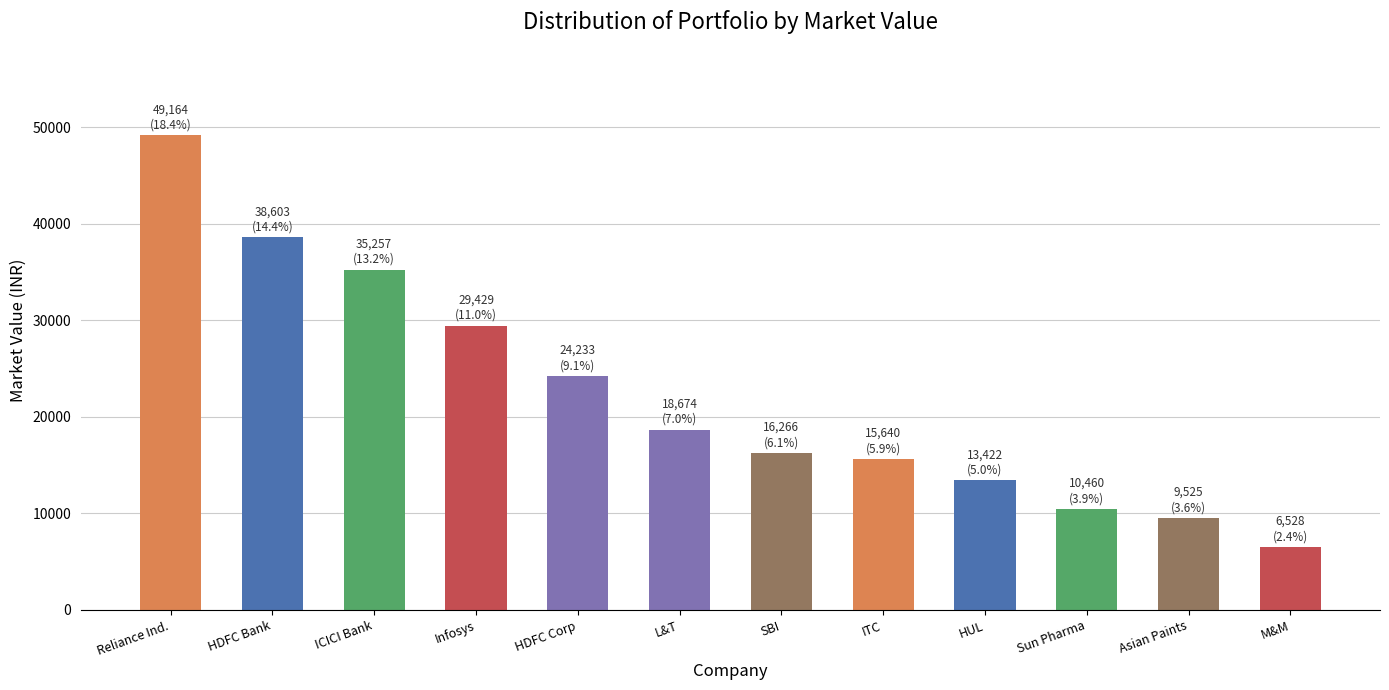

Between HUL and Asian Paints, which is larger?

HUL